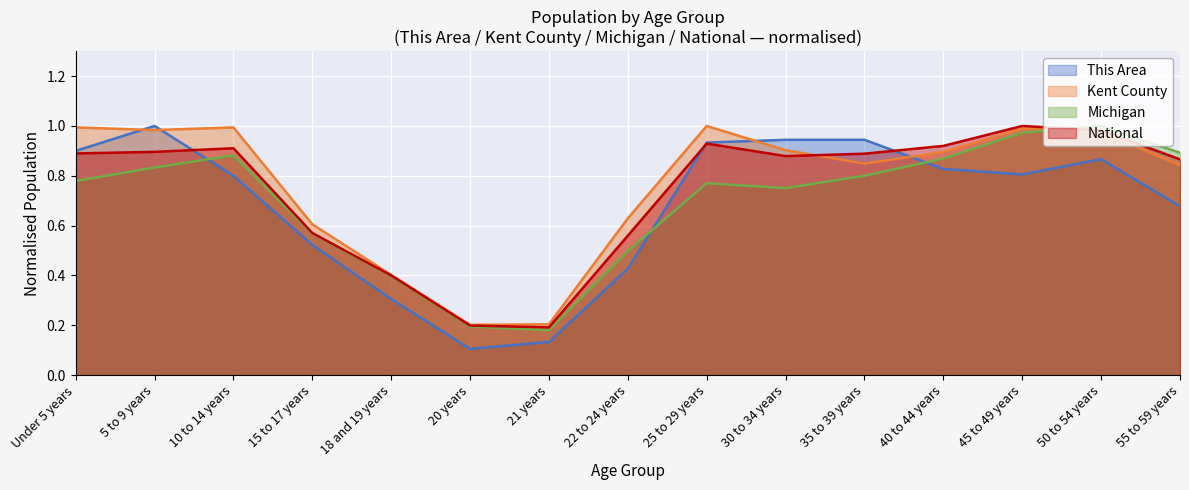

What is the label of the 2nd point from the right?

50 to 54 years